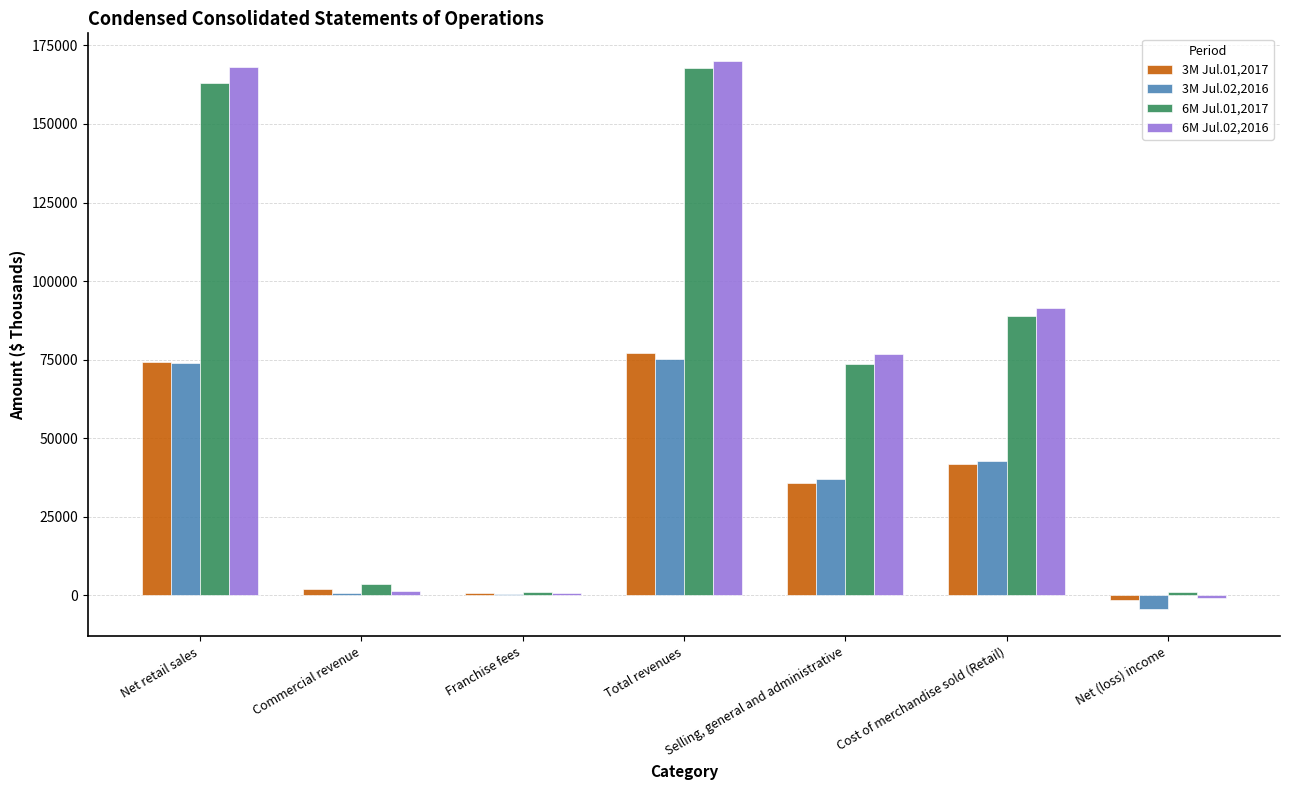

The 6M Jul.02,2016 series shows 65131 at Net retail sales. True or false?

False